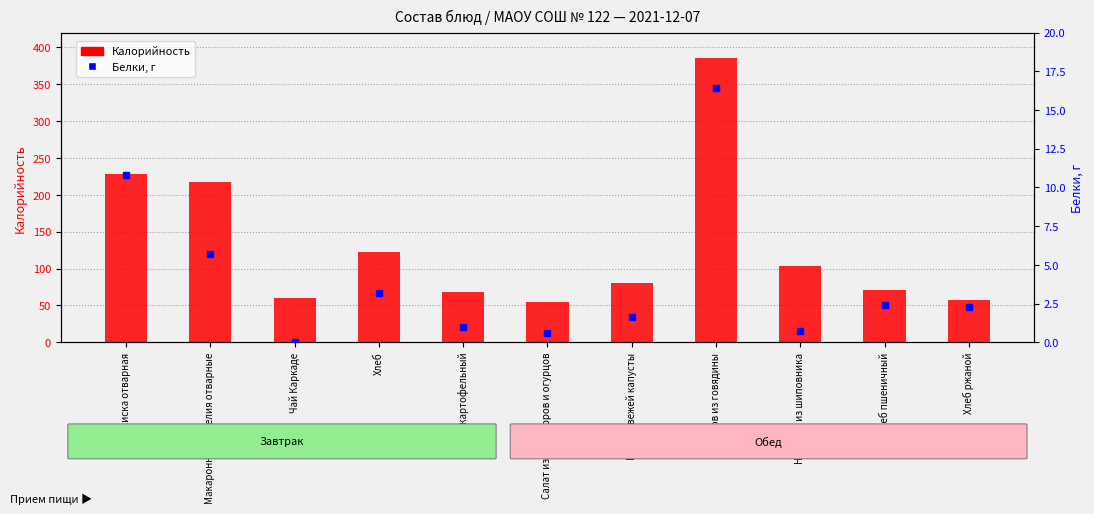

Reading left to right, transcribe all the data shown in this chart.

Калорийность: 228.6	216.8	60.3	122.8	67.6	54.7	80.9	385.1	103.8	70.5	57.9
Белки: 10.8	5.7	0.0	3.2	1.0	0.6	1.6	16.4	0.7	2.4	2.3